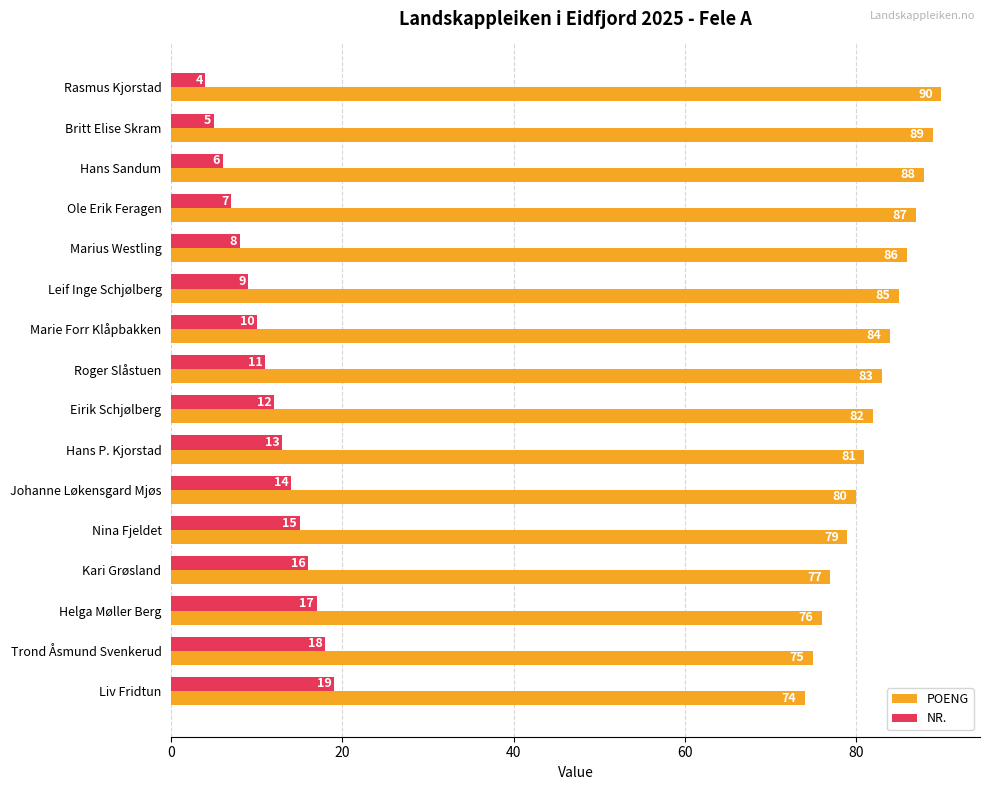

Rank the series by their average value, from highest to lowest.

POENG, NR.